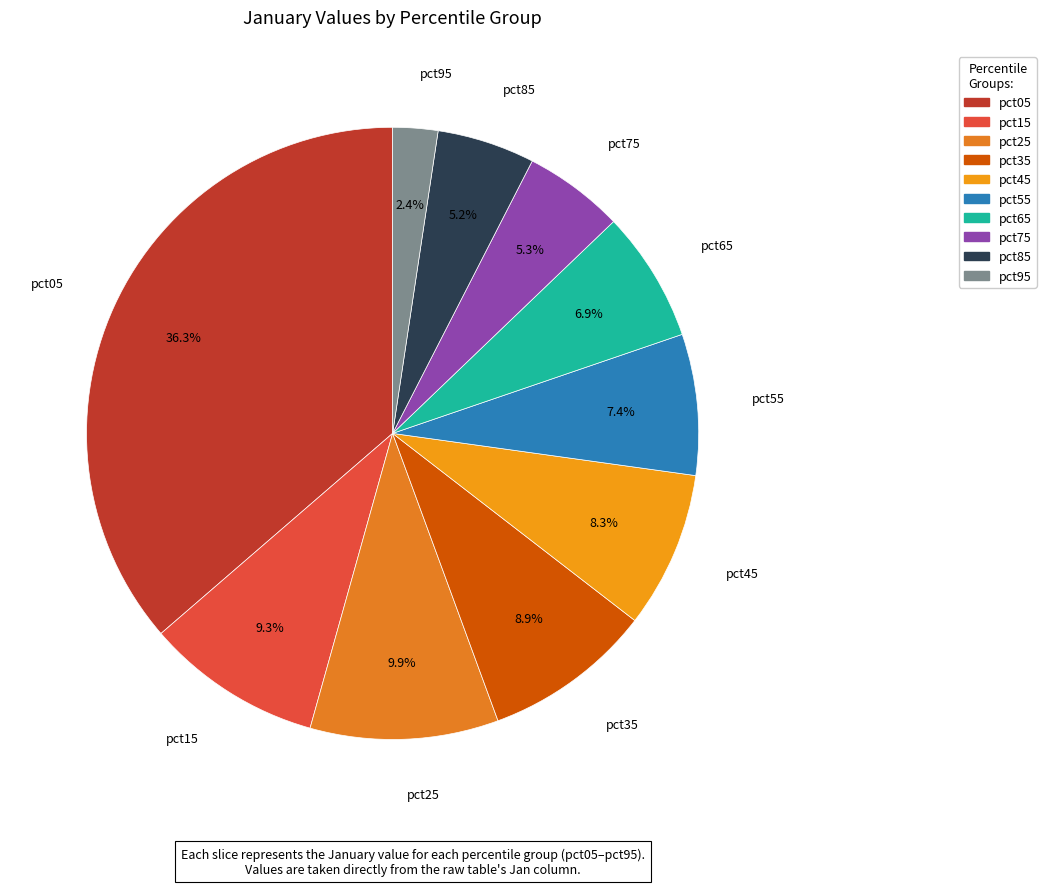

How many slices are in this pie chart?

10